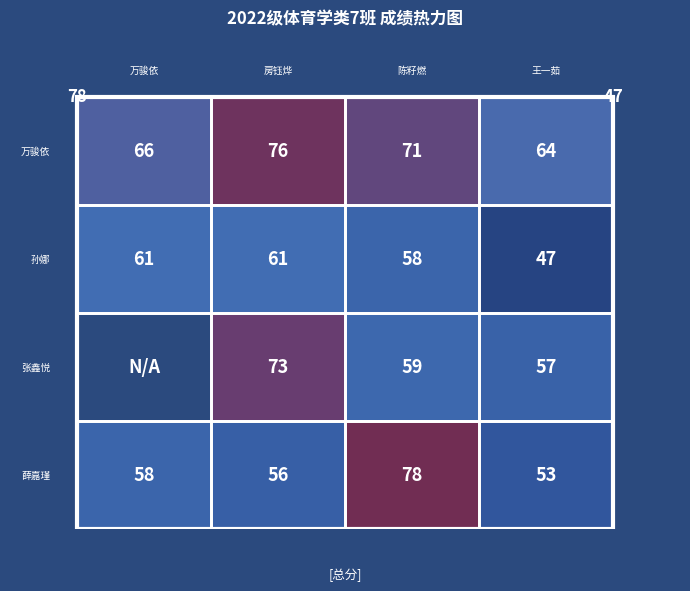

At how many categories does at least one series exceed 4?

4